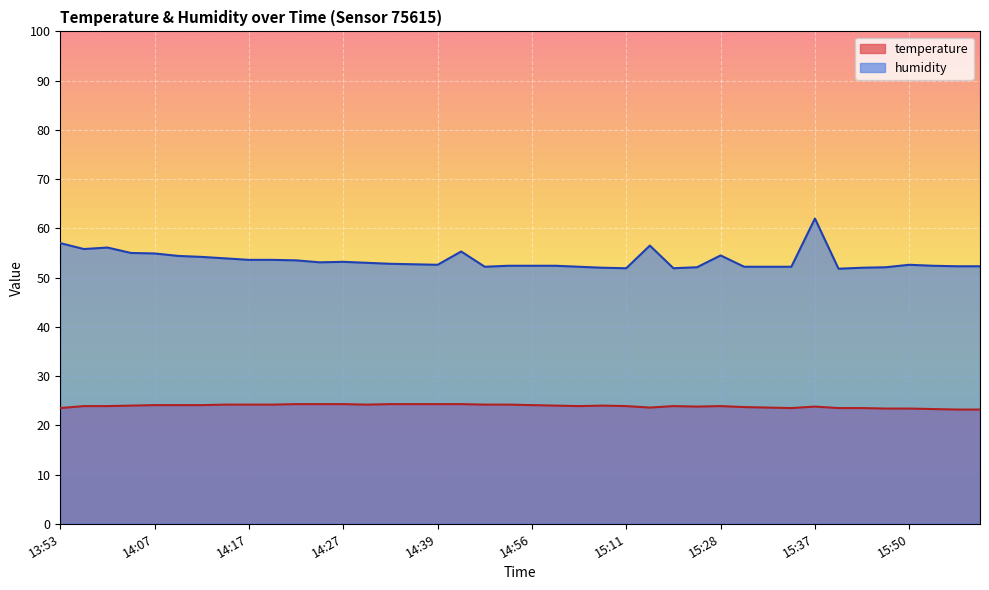

Reading left to right, transcribe all the data shown in this chart.

temperature: 23.5	23.9	23.9	24.0	24.1	24.1	24.1	24.2	24.2	24.2	24.3	24.3	24.3	24.2	24.3	24.3	24.3	24.3	24.2	24.2	24.1	24.0	23.9	24.0	23.9	23.6	23.9	23.8	23.9	23.7	23.6	23.5	23.8	23.5	23.5	23.4	23.4	23.3	23.2	23.2
humidity: 57.0	55.8	56.1	55.0	54.9	54.4	54.2	53.9	53.6	53.6	53.5	53.1	53.2	53.0	52.8	52.7	52.6	55.3	52.2	52.4	52.4	52.4	52.2	52.0	51.9	56.5	51.9	52.1	54.5	52.2	52.2	52.2	62.0	51.8	52.0	52.1	52.6	52.4	52.3	52.3